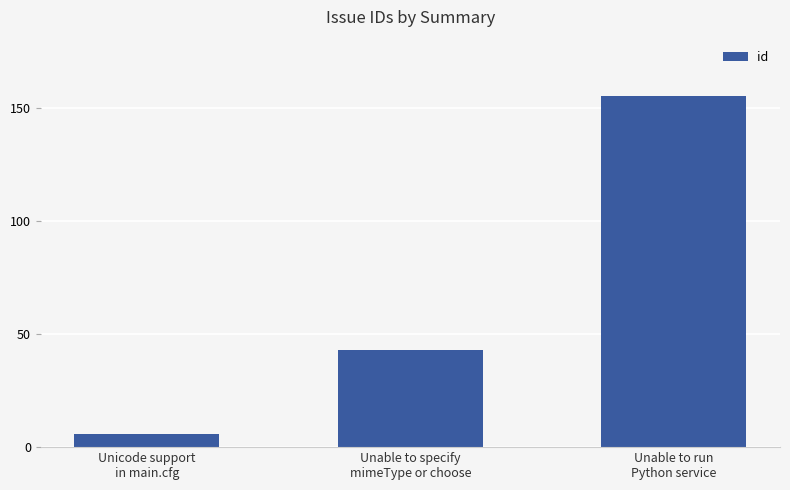

How many data points does each series have?

3